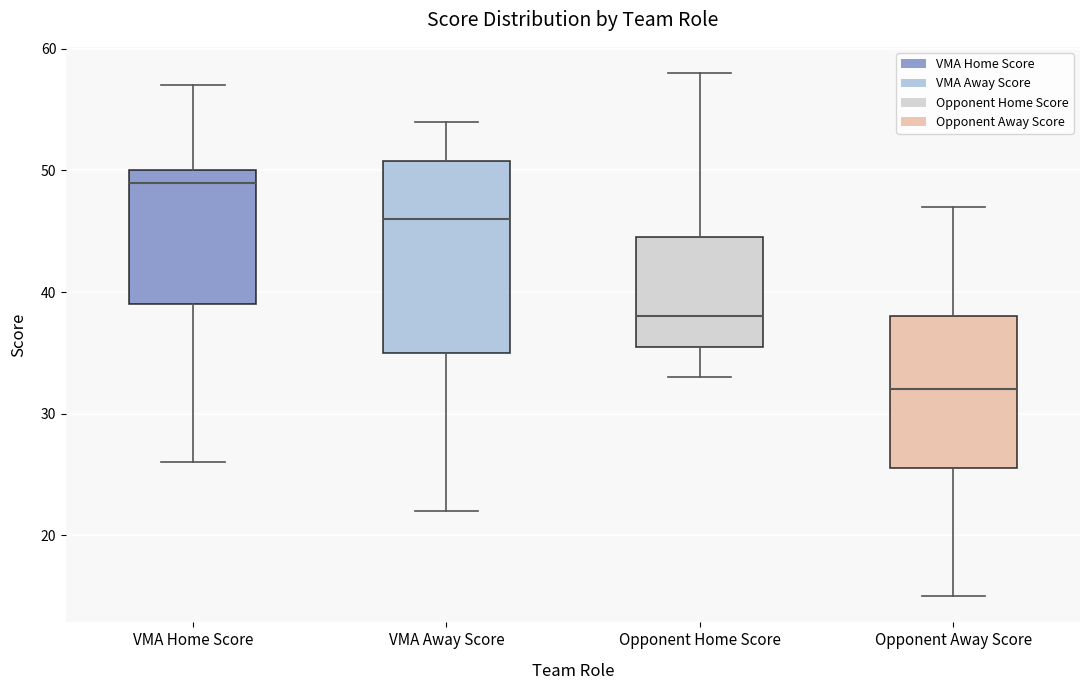

Where is the upper edge of the box for VMA Home Score on the y-axis? The values are not printed on the chart, so give them approximately, as read against the axis.

50